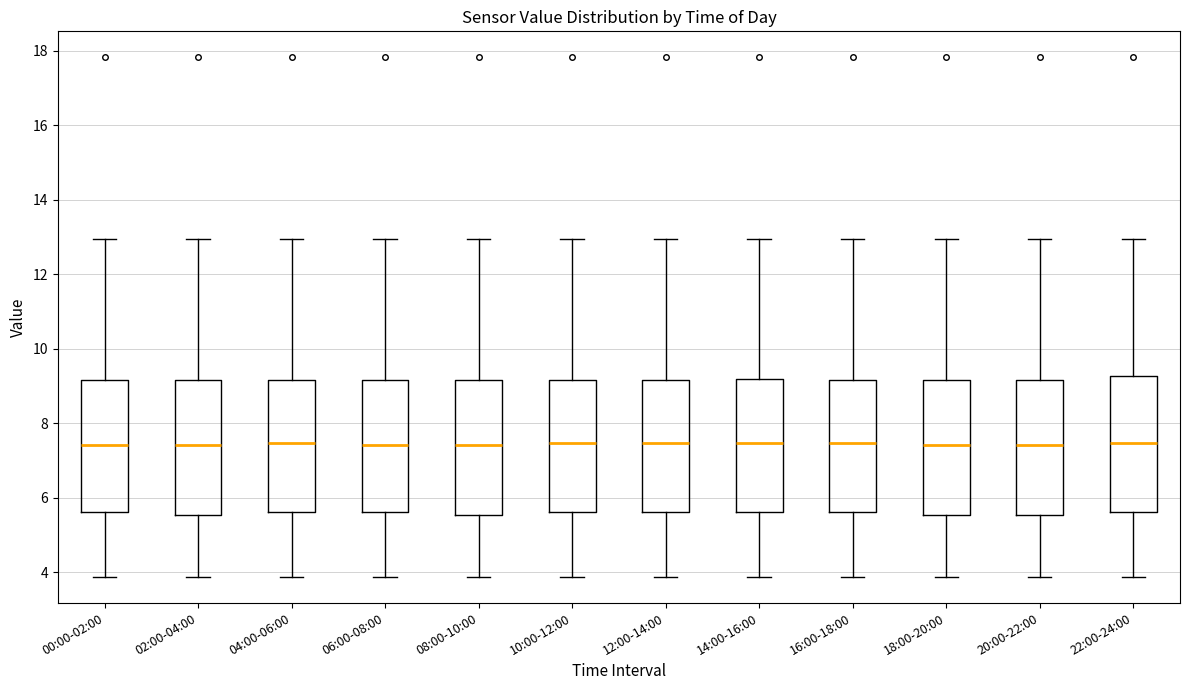

Reading left to right, transcribe this box plot: for each box, give where its median line is, the range the box spans, and where its two whiskers end, as read against the y-axis. The values are not printed on the chart, so give them approximately, as read against the axis.

00:00-02:00: median 7.4, box 5.6 to 9.2, whiskers 3.8 to 13.0
02:00-04:00: median 7.4, box 5.6 to 9.2, whiskers 3.8 to 13.0
04:00-06:00: median 7.4, box 5.6 to 9.2, whiskers 3.8 to 13.0
06:00-08:00: median 7.4, box 5.6 to 9.2, whiskers 3.8 to 13.0
08:00-10:00: median 7.4, box 5.6 to 9.2, whiskers 3.8 to 13.0
10:00-12:00: median 7.4, box 5.6 to 9.2, whiskers 3.8 to 13.0
12:00-14:00: median 7.4, box 5.6 to 9.2, whiskers 3.8 to 13.0
14:00-16:00: median 7.4, box 5.6 to 9.2, whiskers 3.8 to 13.0
16:00-18:00: median 7.4, box 5.6 to 9.2, whiskers 3.8 to 13.0
18:00-20:00: median 7.4, box 5.6 to 9.2, whiskers 3.8 to 13.0
20:00-22:00: median 7.4, box 5.6 to 9.2, whiskers 3.8 to 13.0
22:00-24:00: median 7.4, box 5.6 to 9.2, whiskers 3.8 to 13.0